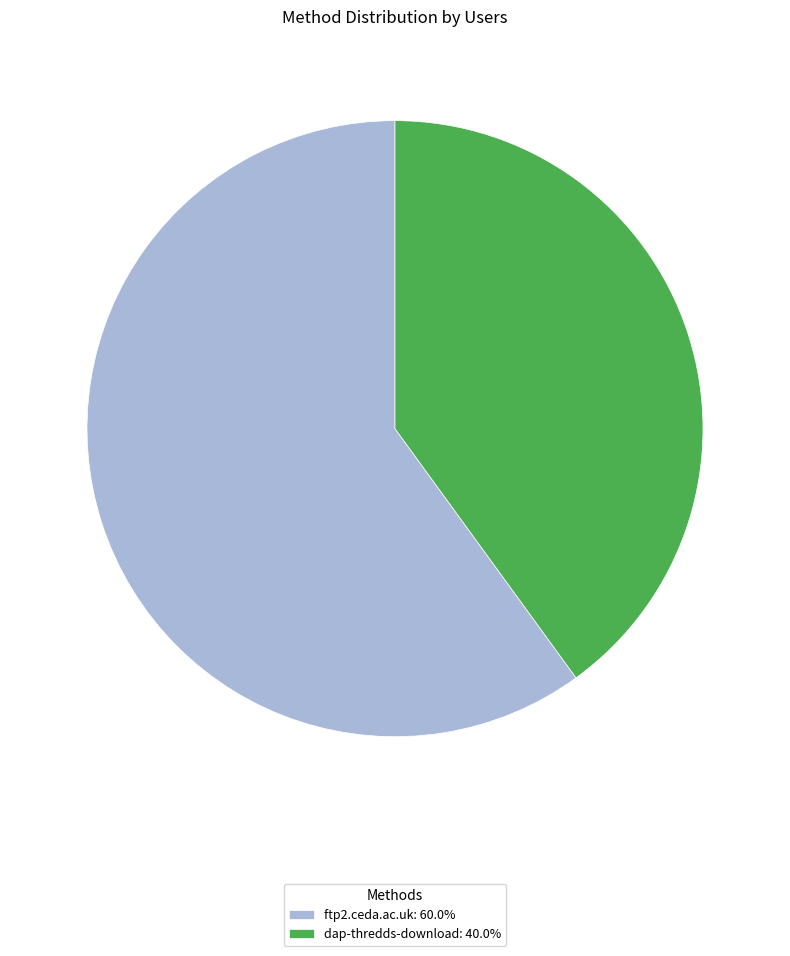

Does dap-thredds-download: 40.0% account for over 50% of the chart?

No